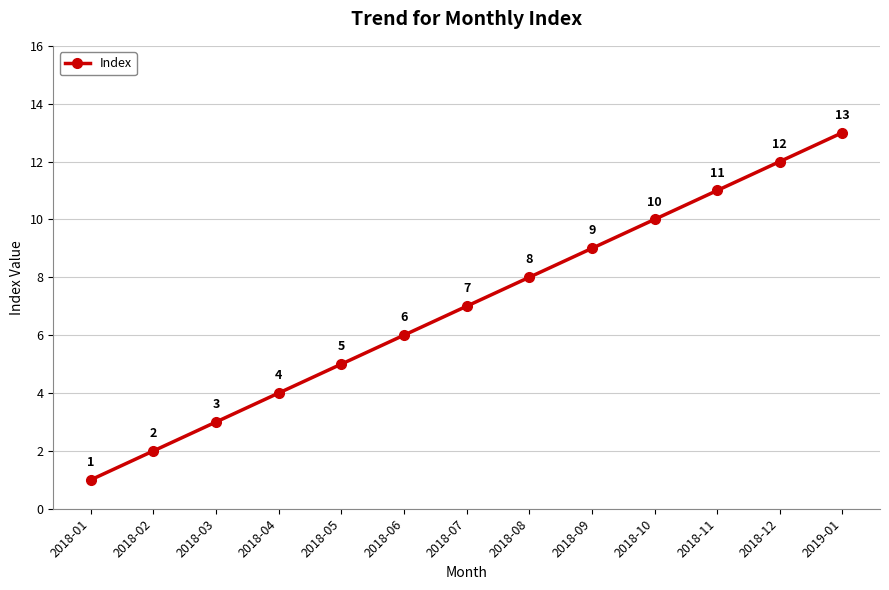

How many lines are shown in the chart?

1